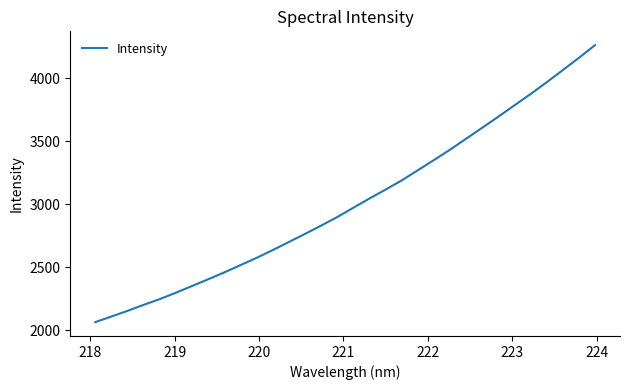

What is the difference between the maximum and minimum values?

2199.3